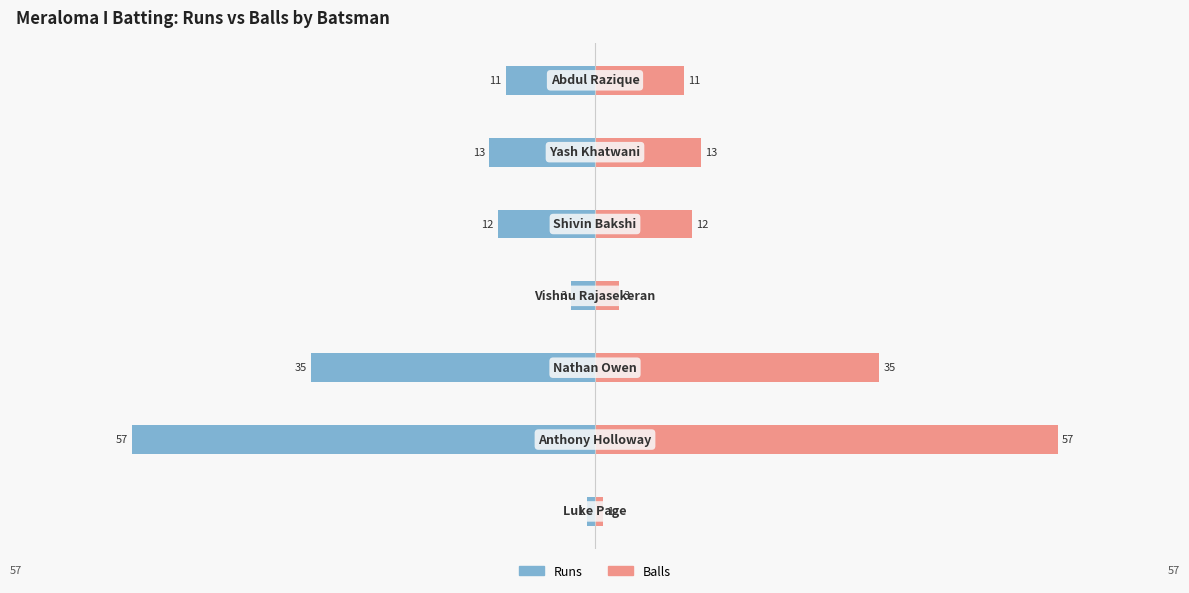

How many values in the Runs series are below -12?

3